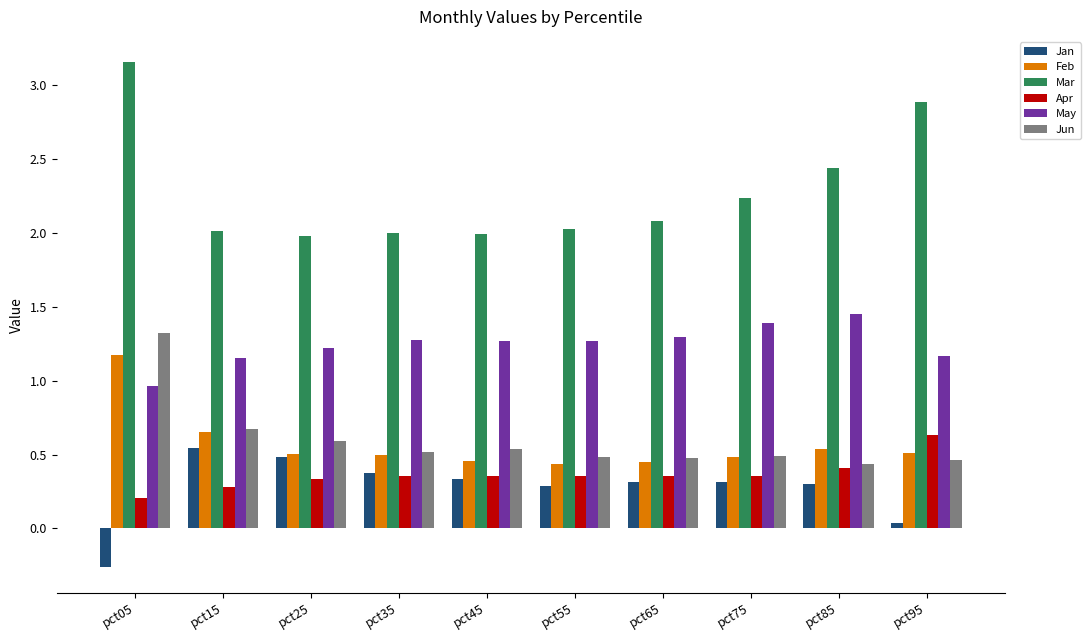

What is the average value of the Feb series?

0.6